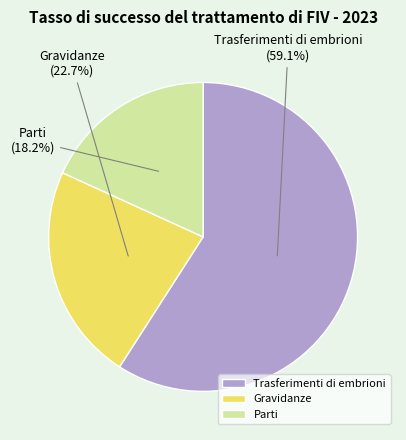

Between Trasferimenti di embrioni and Gravidanze, which is larger?

Trasferimenti di embrioni